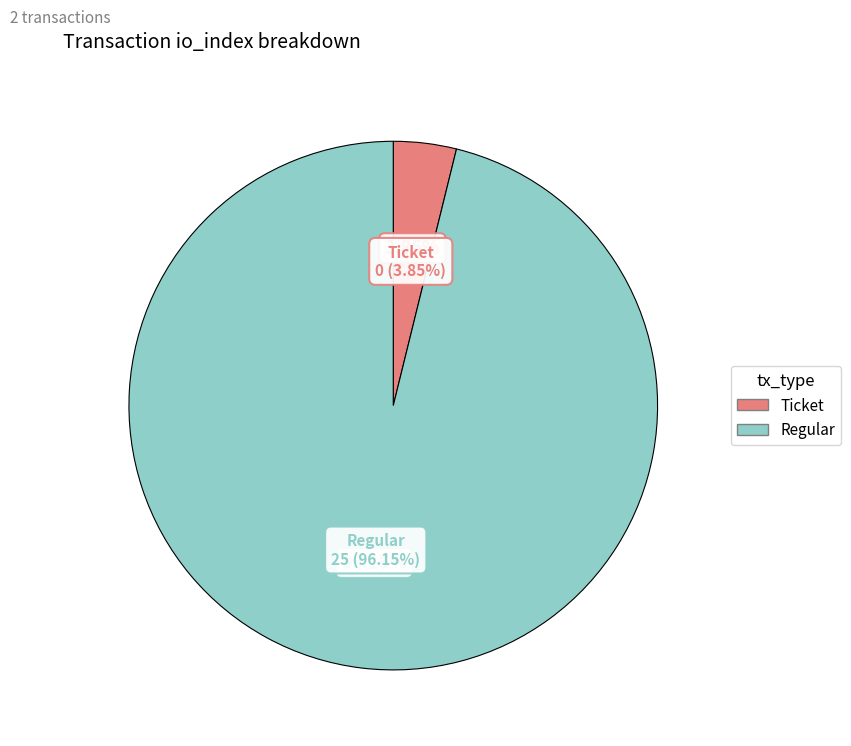

Does tx_index_25 account for over 50% of the chart?

Yes